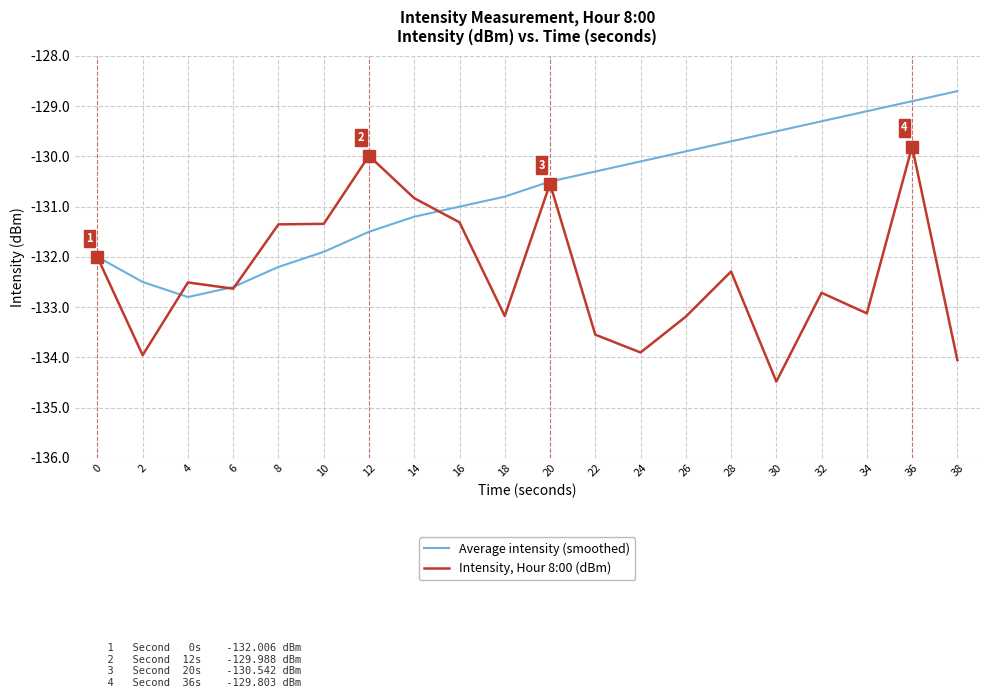

Read the Intensity, Hour 8:00 (dBm) value at 32.

-132.7